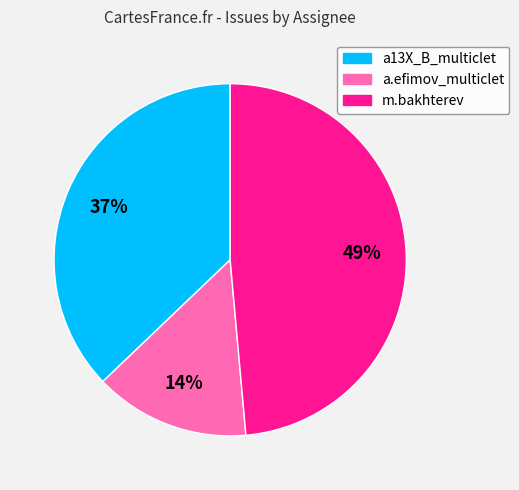

The a13X_B_multiclet slice represents 45% of the pie. True or false?

False